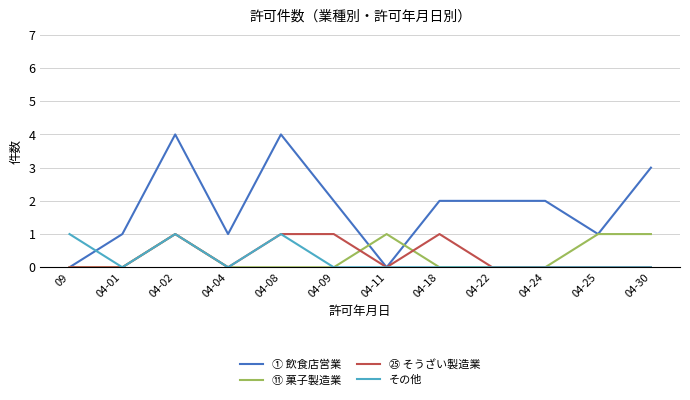

What are all the series names shown in the legend?

① 飲食店営業, ⑪ 菓子製造業, ㉕ そうざい製造業, その他